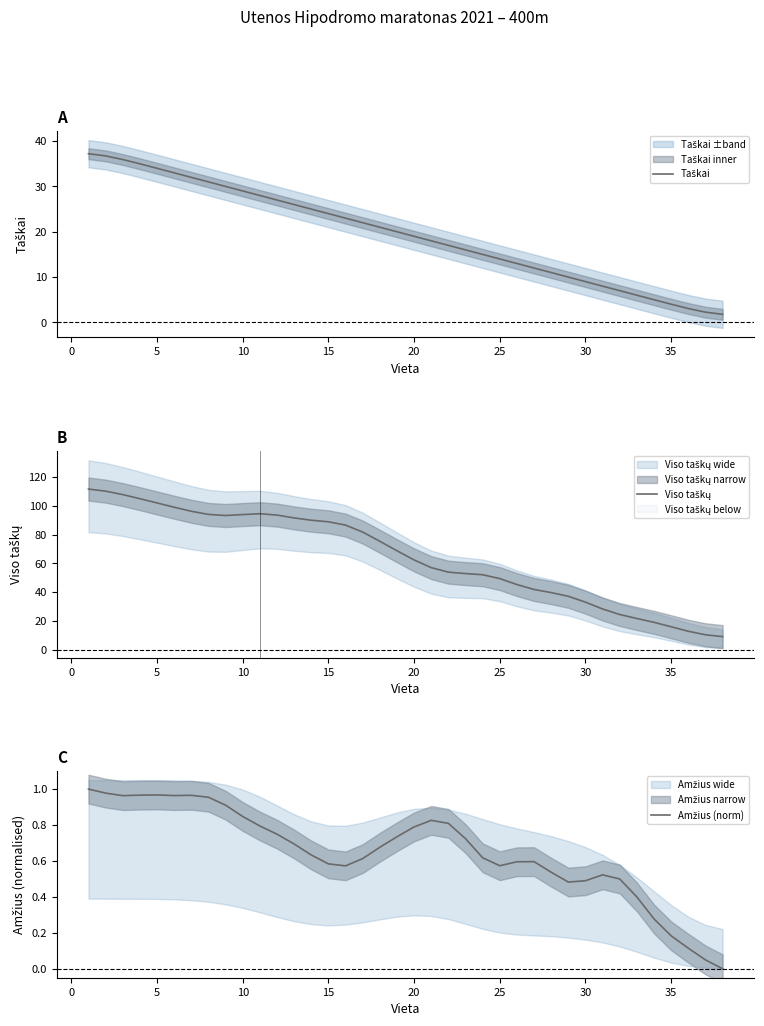

Does the chart display data point markers on the line(s)?

No